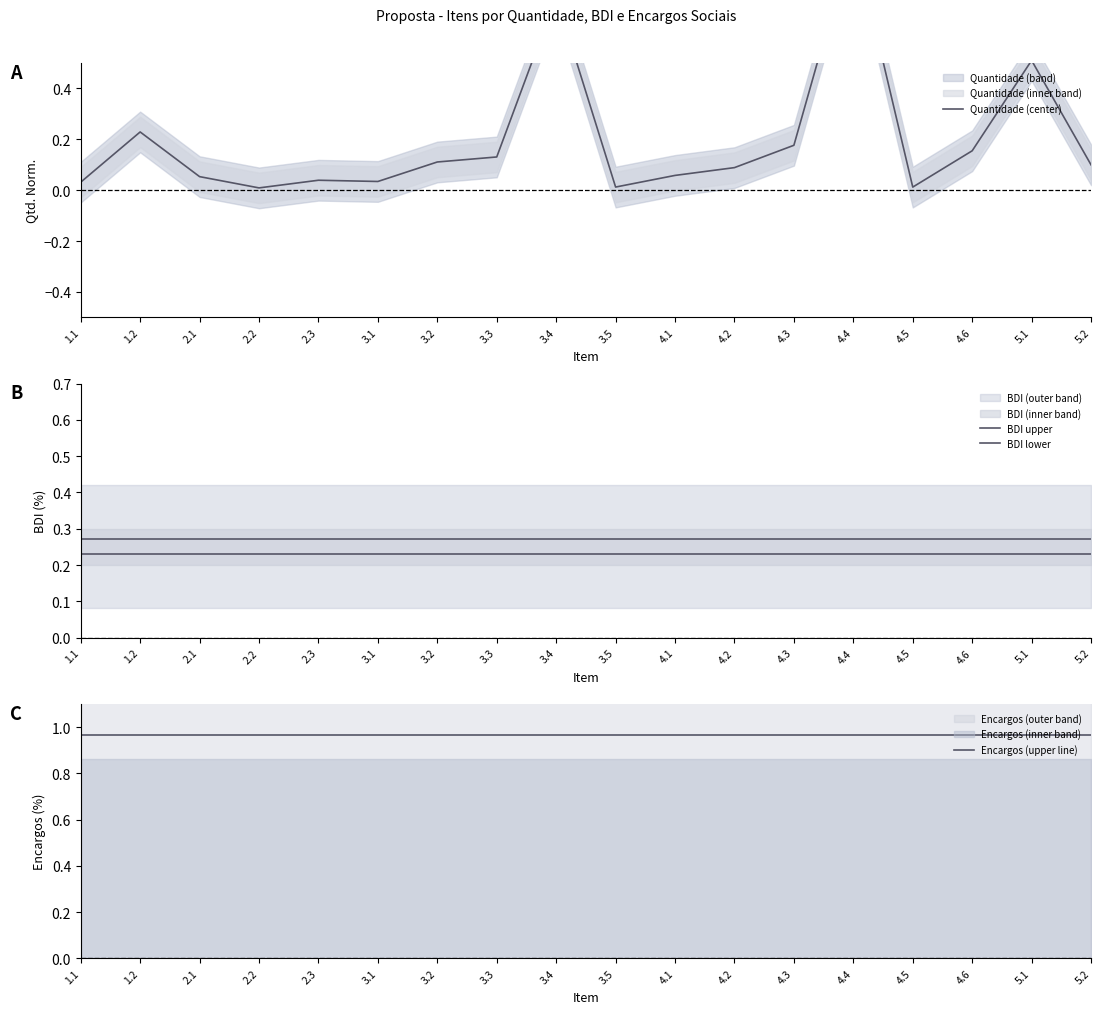

In Quantidade (center), how many points are lower than both neighbors (excluding endpoints)?

4